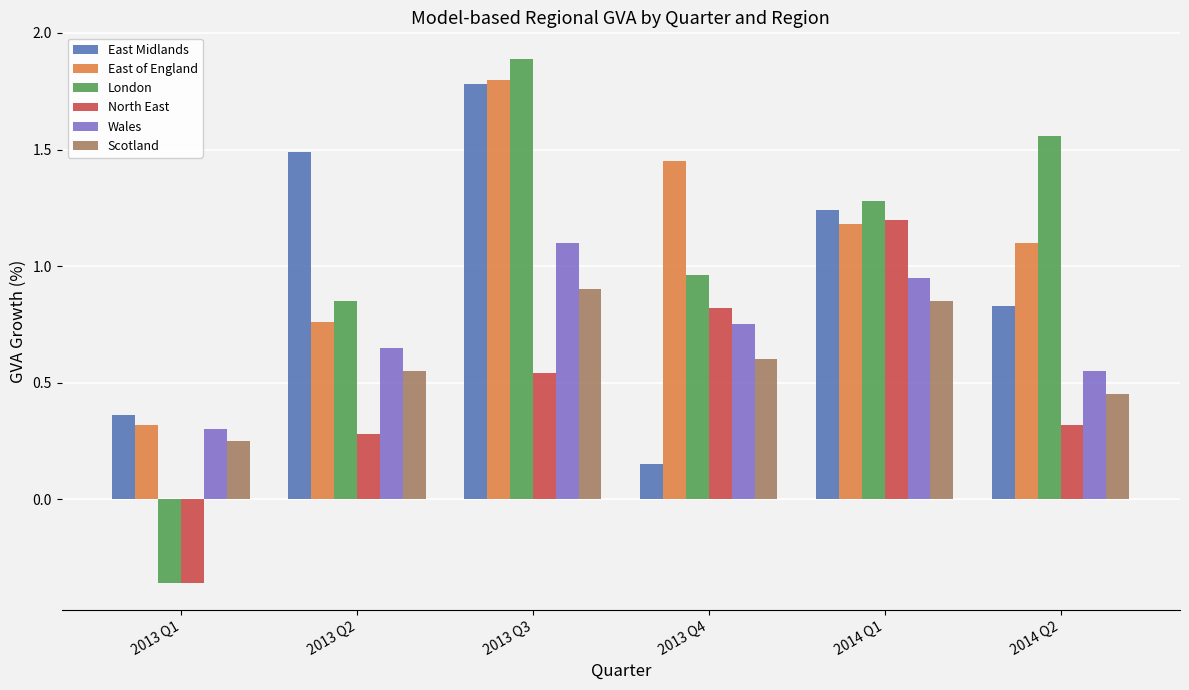

How many data points in East Midlands are less than 1?

3